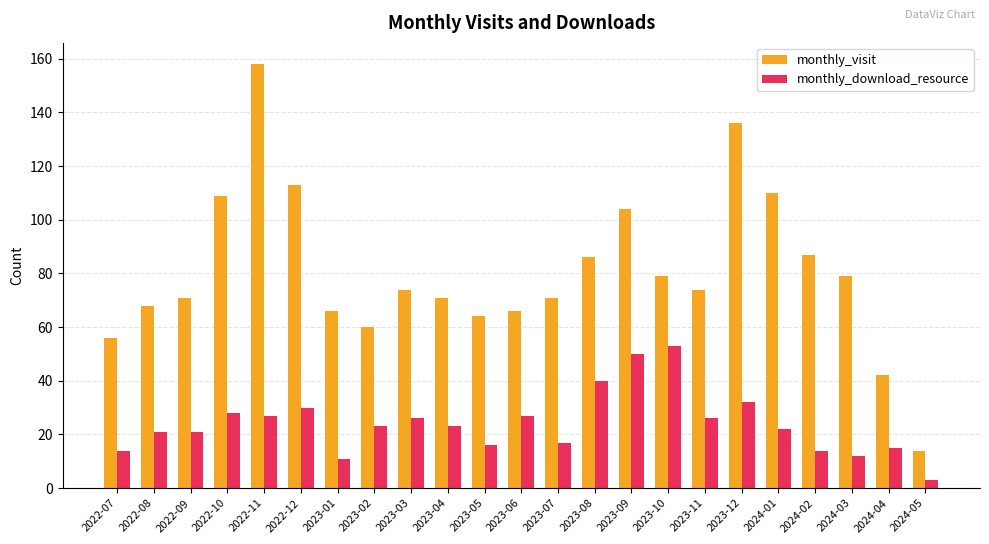

What is the label of the 21st bar from the right?

2022-09